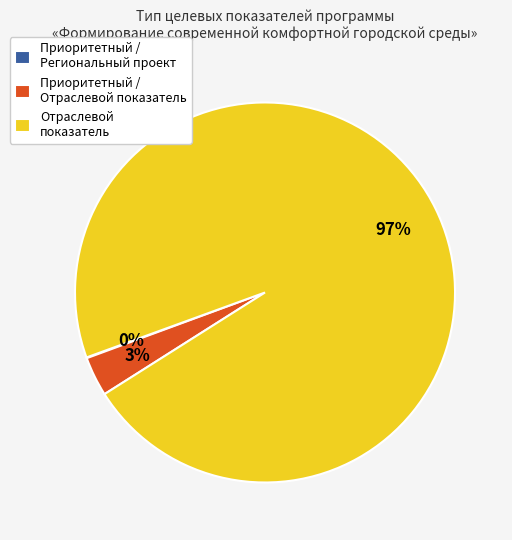

Which category accounts for the majority?

Отраслевой показатель